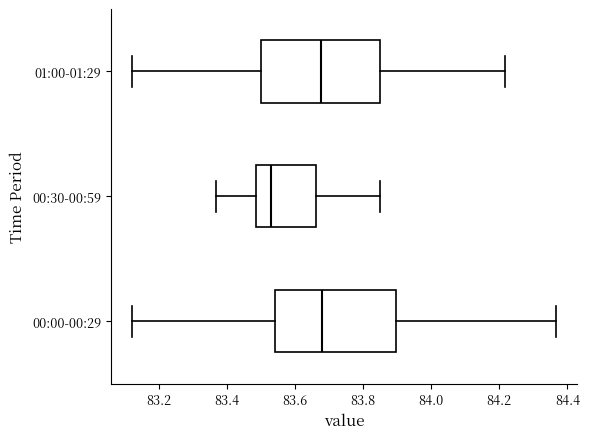

Reading bottom to top, read every box against the x-axis: the position of its median line, the range the box covers, and the ends of its whiskers. The values are not printed on the chart, so give them approximately, as read against the axis.

00:00-00:29: median 83.68, box 83.54 to 83.90, whiskers 83.12 to 84.36
00:30-00:59: median 83.52, box 83.48 to 83.66, whiskers 83.36 to 83.84
01:00-01:29: median 83.68, box 83.50 to 83.84, whiskers 83.12 to 84.22